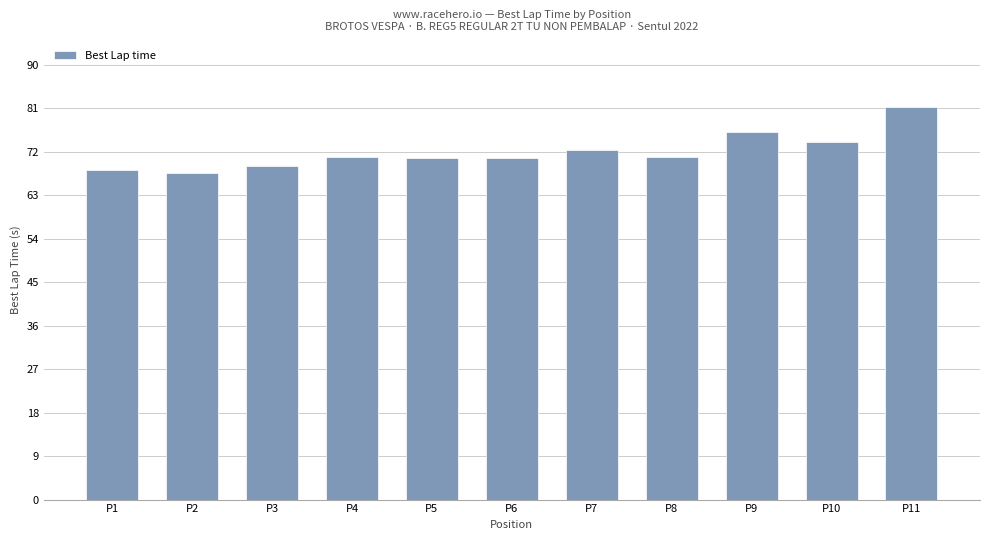

How many bars are there in total?

11